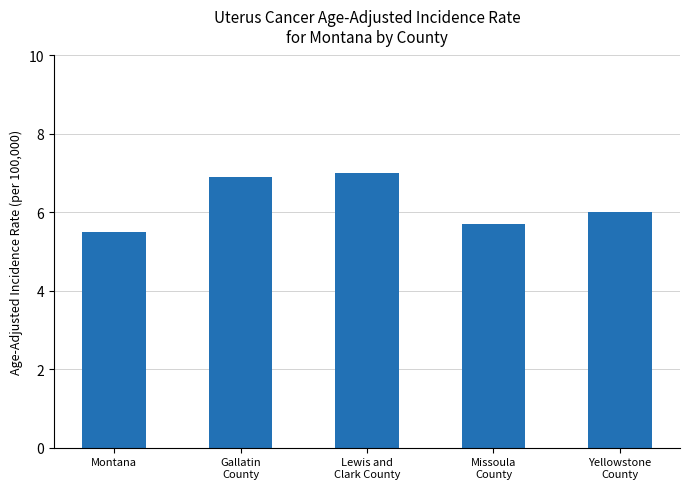

The value at Montana is 2.9. True or false?

False